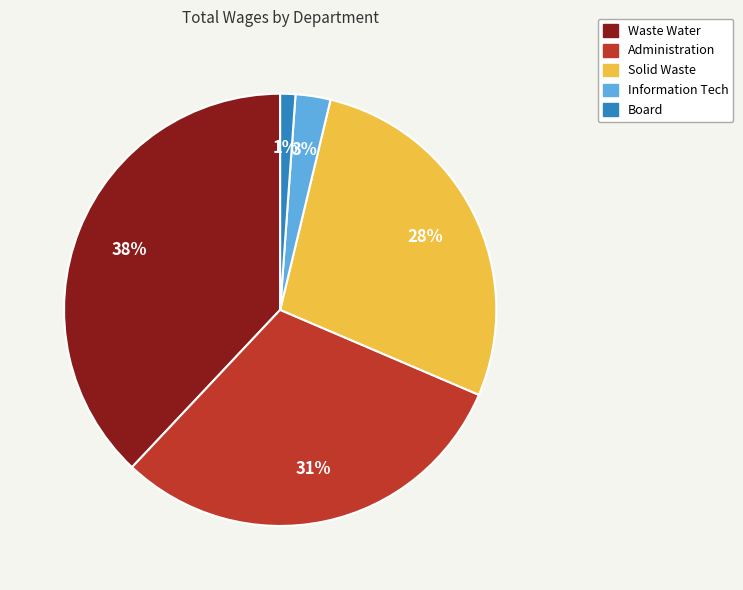

Is there any slice that represents more than half of the pie?

No